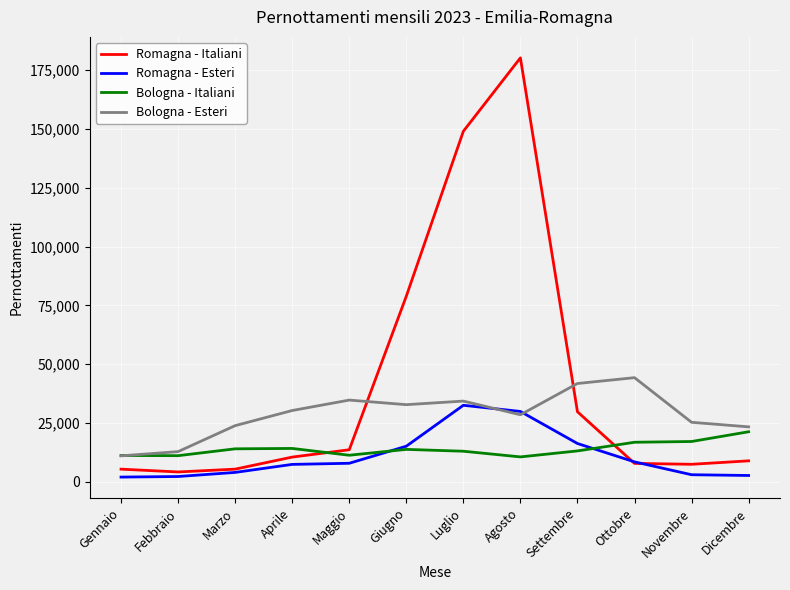

Which series ends up on top after the final intersection of Romagna - Esteri and Bologna - Esteri?

Bologna - Esteri